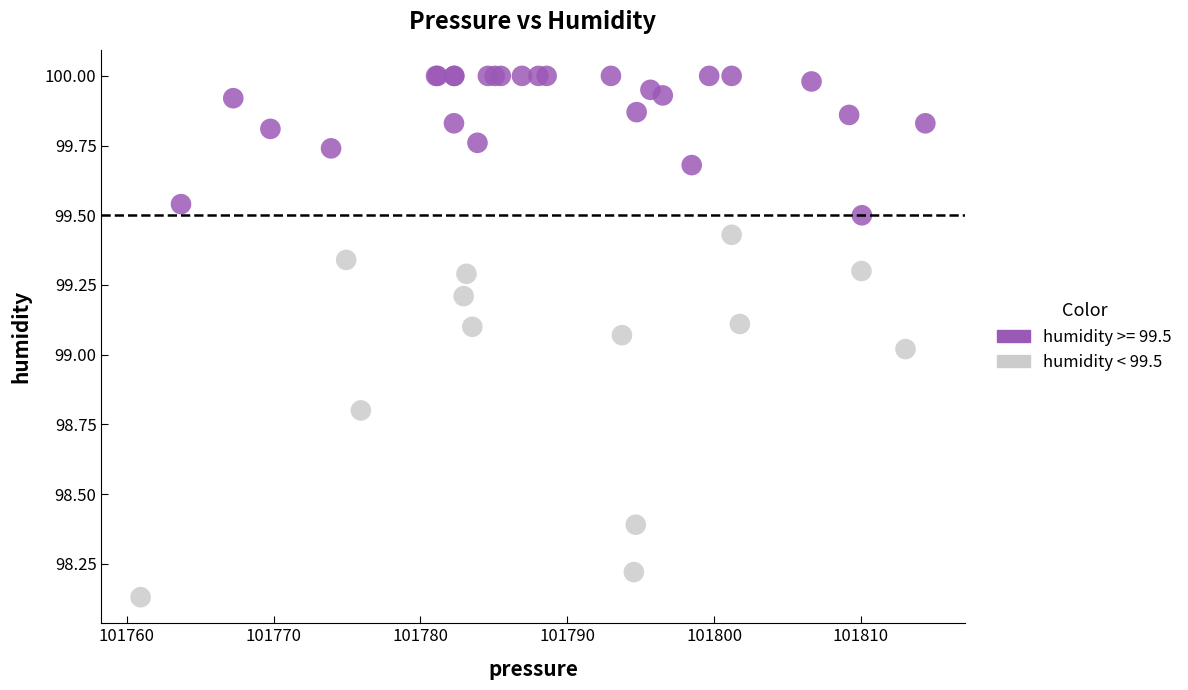

Which series contains the lowest Y value?

humidity < 99.5